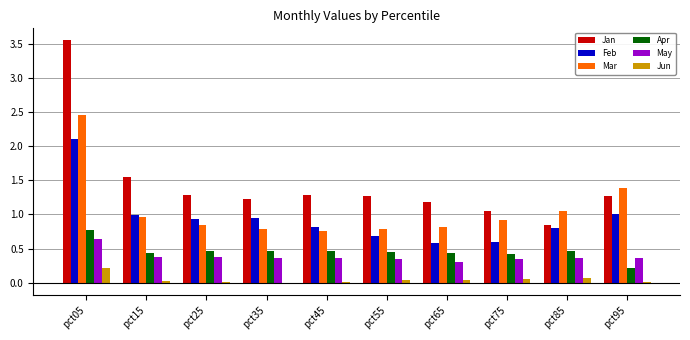

Which series has the widest spread of values?

Jan